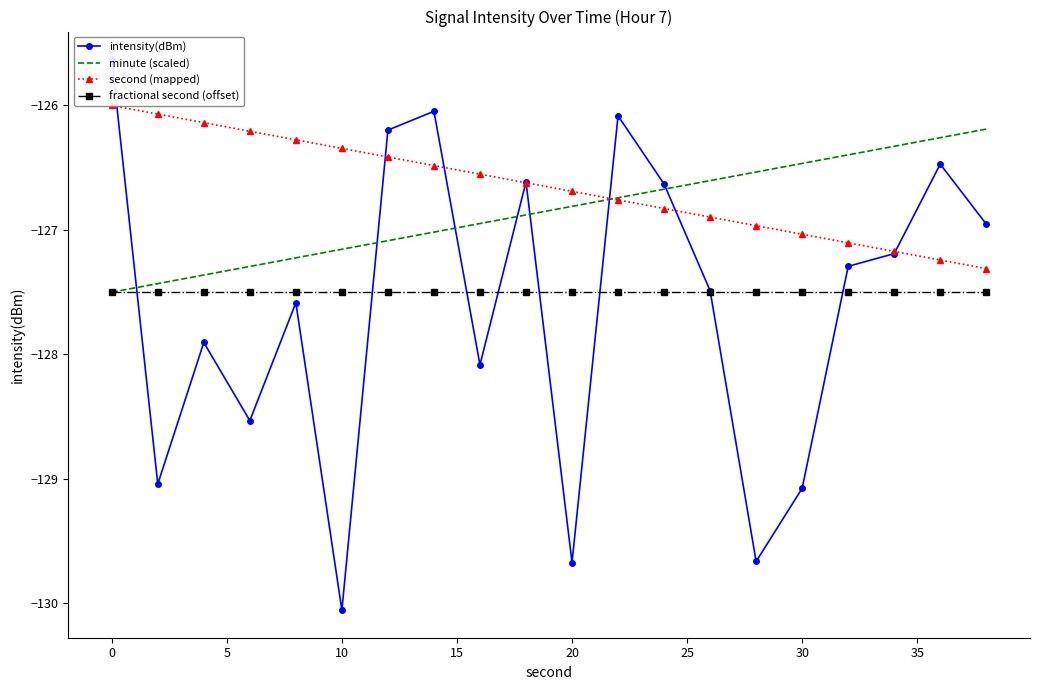

The minute (scaled) series shows -127.2 at 10. True or false?

True